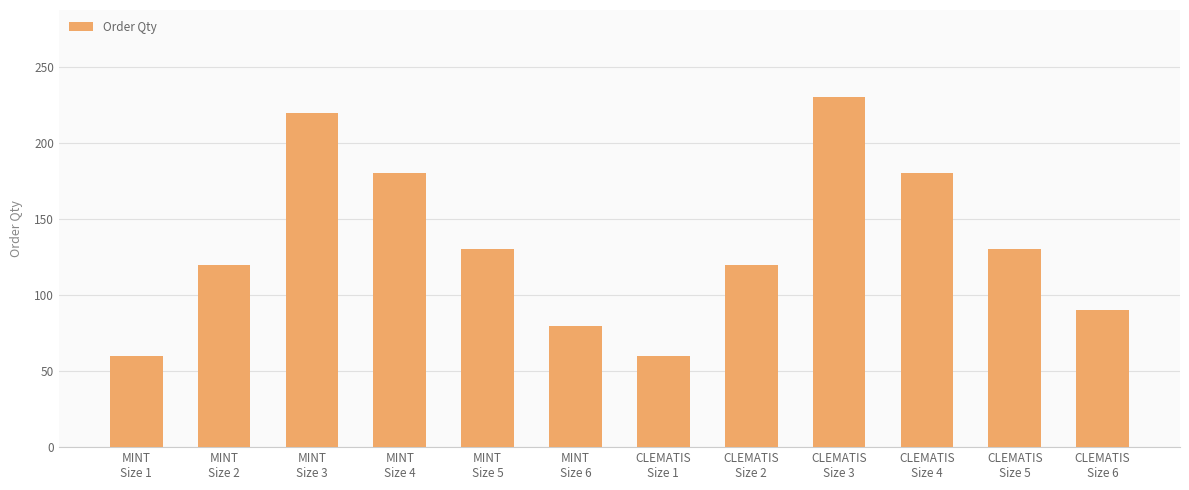

At which category does the chart reach its peak across all series?

CLEMATIS
Size 3